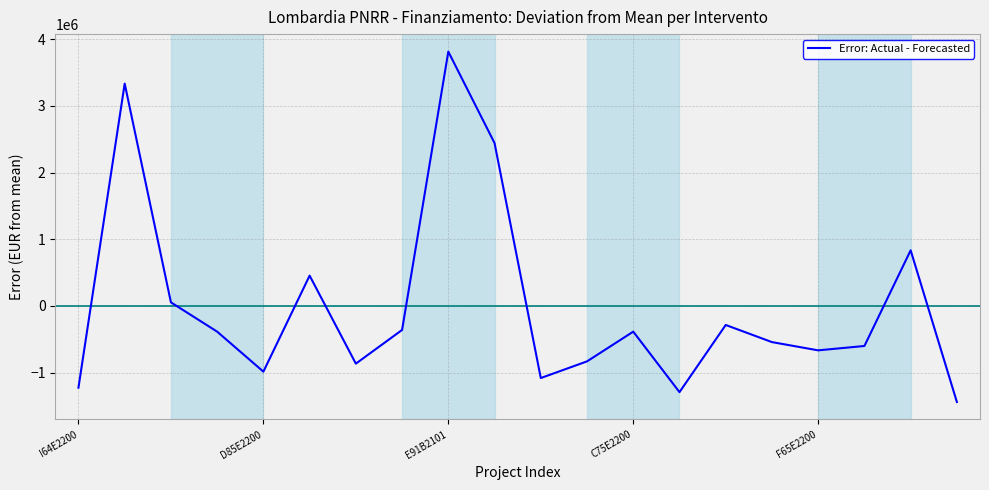

What is the difference between the maximum and minimum values?

5255000.0